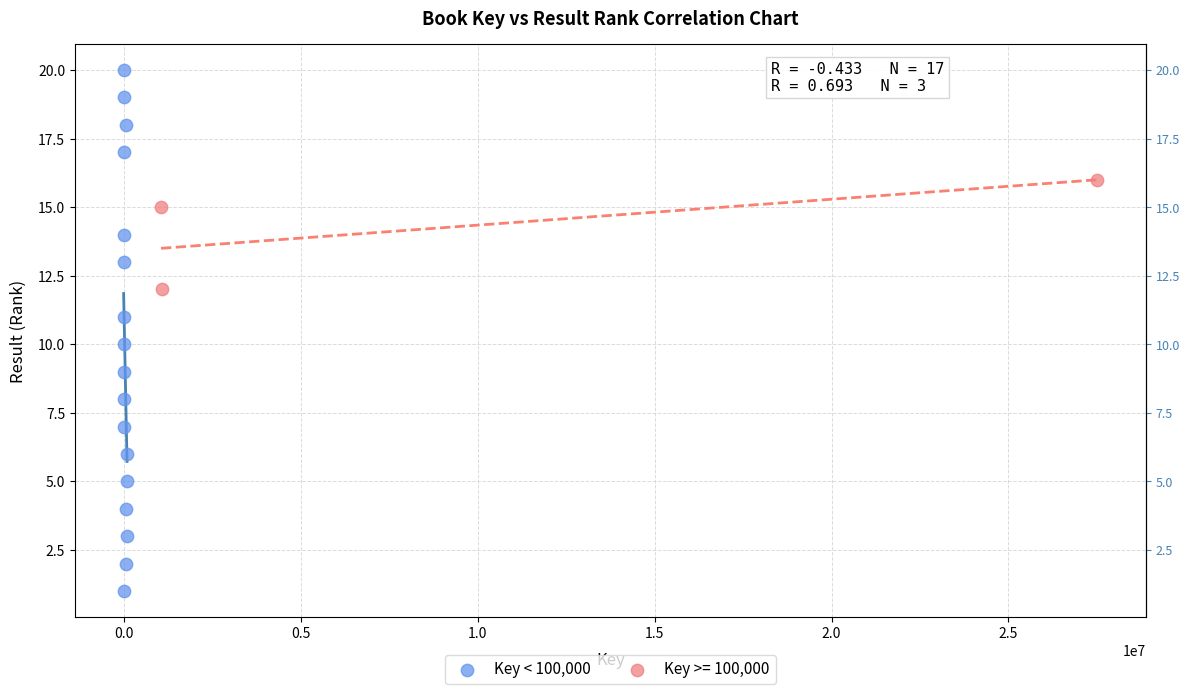

Which series contains the lowest Y value?

Key < 100,000